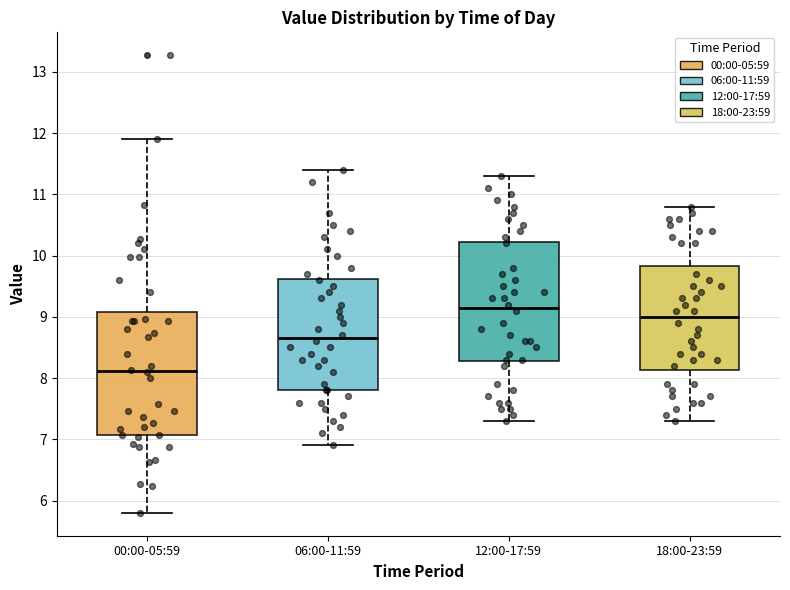

Reading left to right, read every box against the y-axis: the position of its median line, the range the box covers, and the ends of its whiskers. The values are not printed on the chart, so give them approximately, as read against the axis.

00:00-05:59: median 8.1, box 7.1 to 9.1, whiskers 5.8 to 11.9
06:00-11:59: median 8.7, box 7.8 to 9.6, whiskers 6.9 to 11.4
12:00-17:59: median 9.2, box 8.3 to 10.2, whiskers 7.3 to 11.3
18:00-23:59: median 9.0, box 8.1 to 9.8, whiskers 7.3 to 10.8